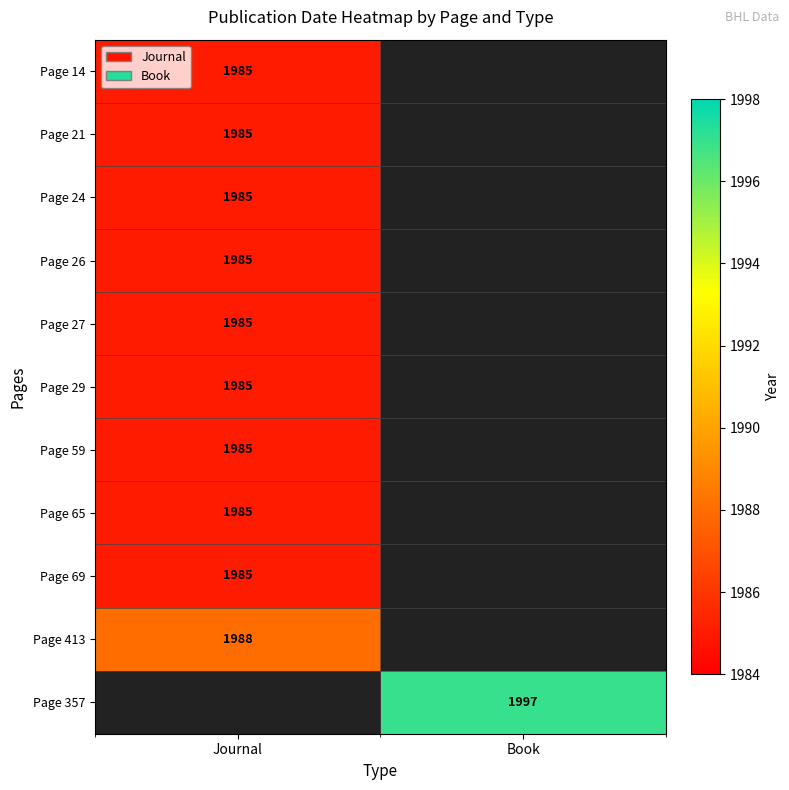

Is it true that Page 357 equals 2759 at Book?

False